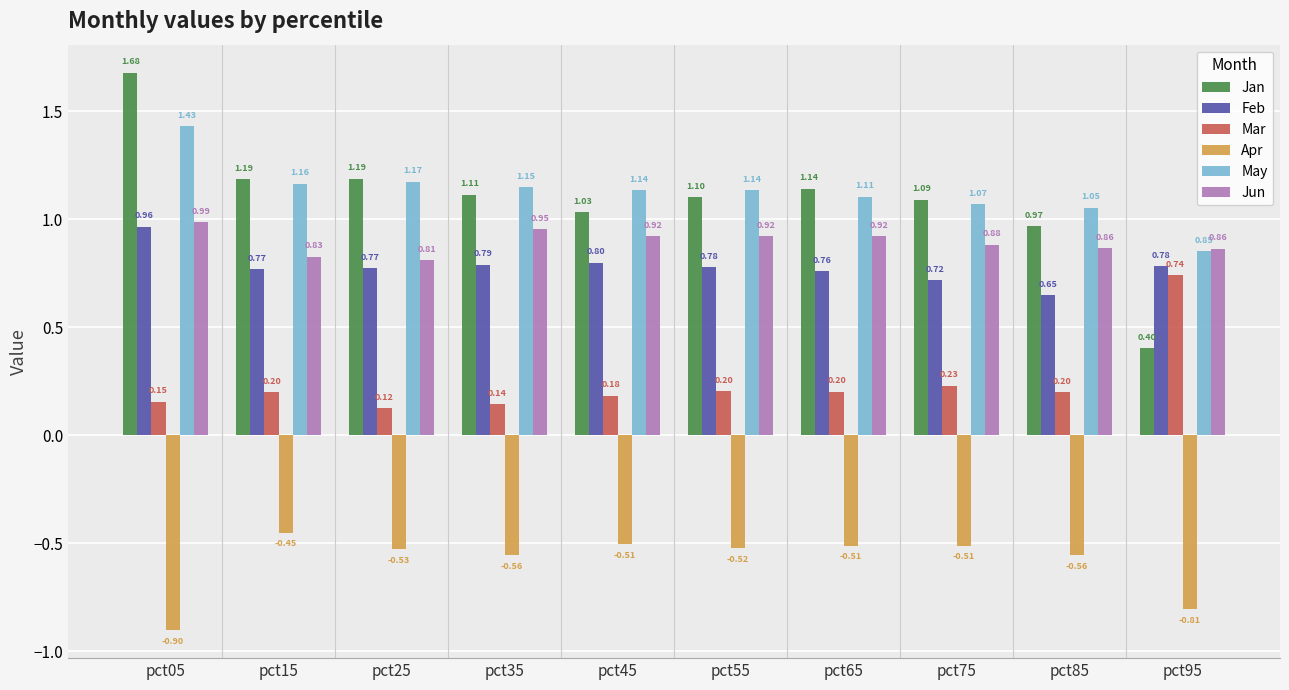

Between pct25 and pct35, which series saw the biggest shift?

Jun